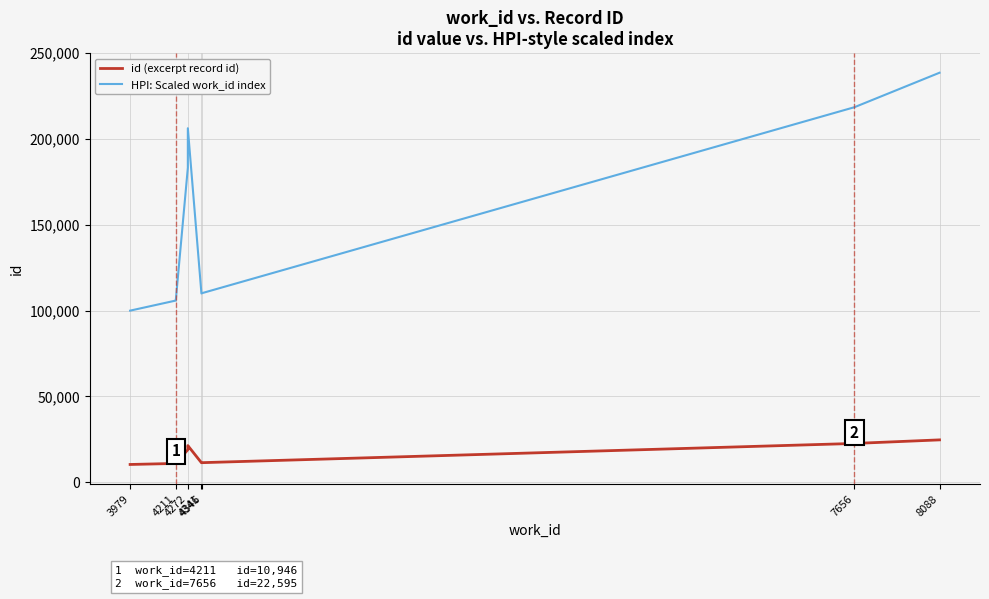

How many lines are shown in the chart?

2